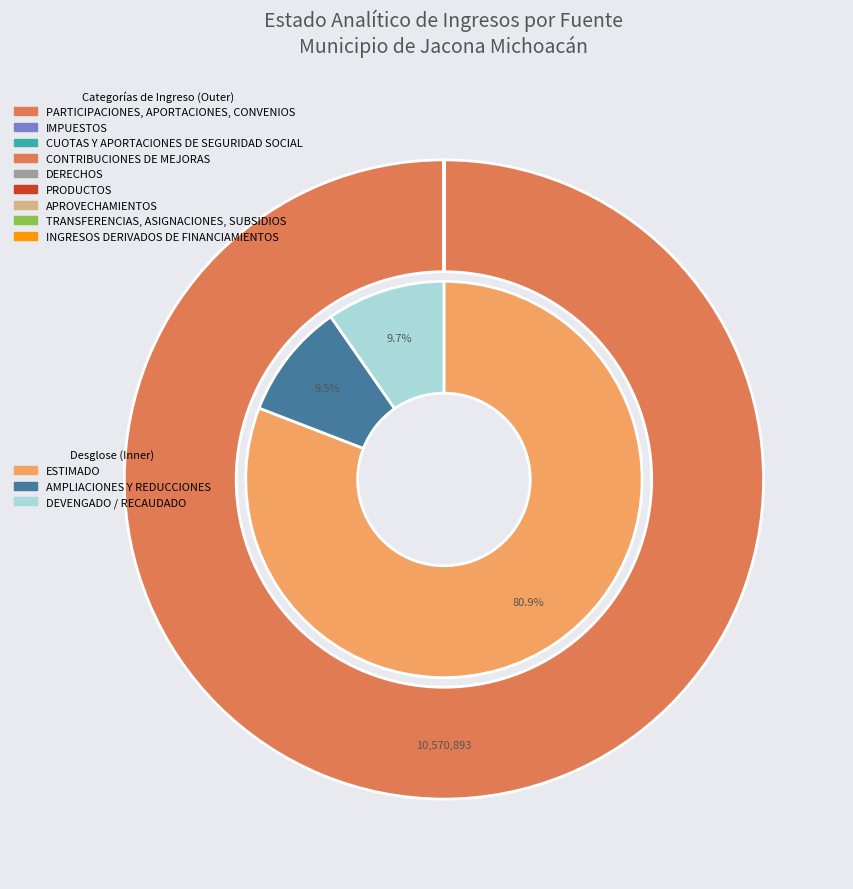

Is it true that INGRESOS DERIVADOS DE FINANCIAMIENTOS is 0% of the pie?

True